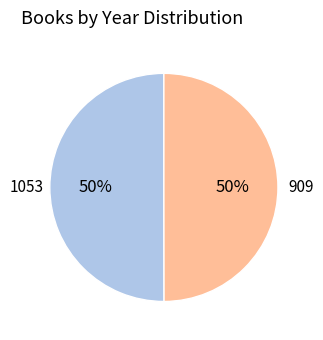

How many slices are in this pie chart?

2